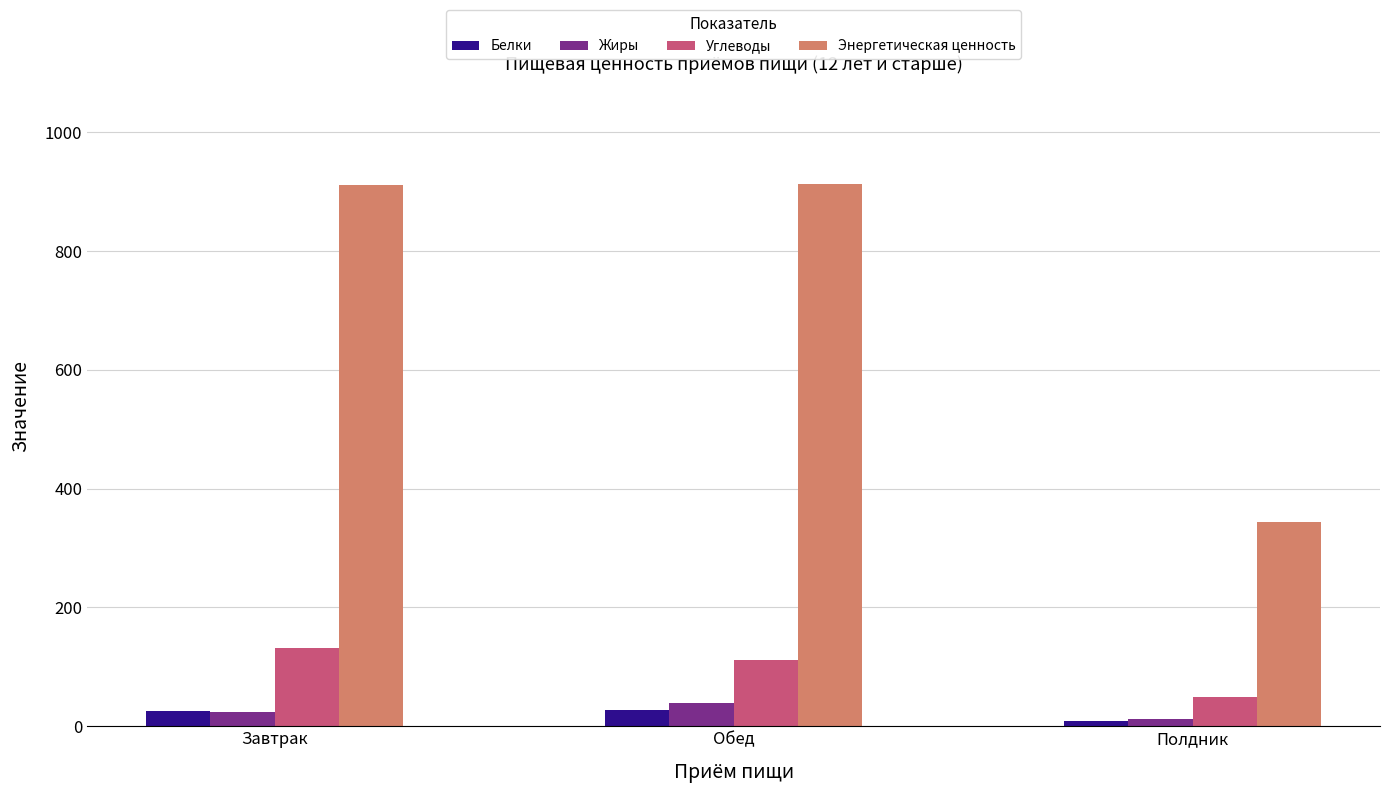

At how many categories does at least one series exceed 646?

2